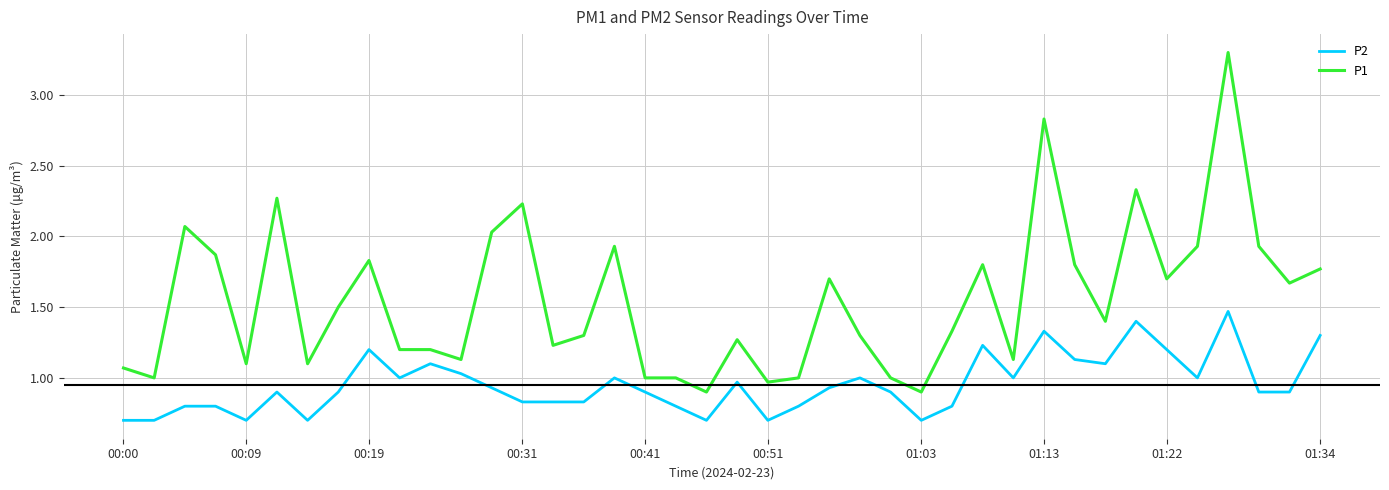

List the series in order of their peak value, lowest first.

P2, P1